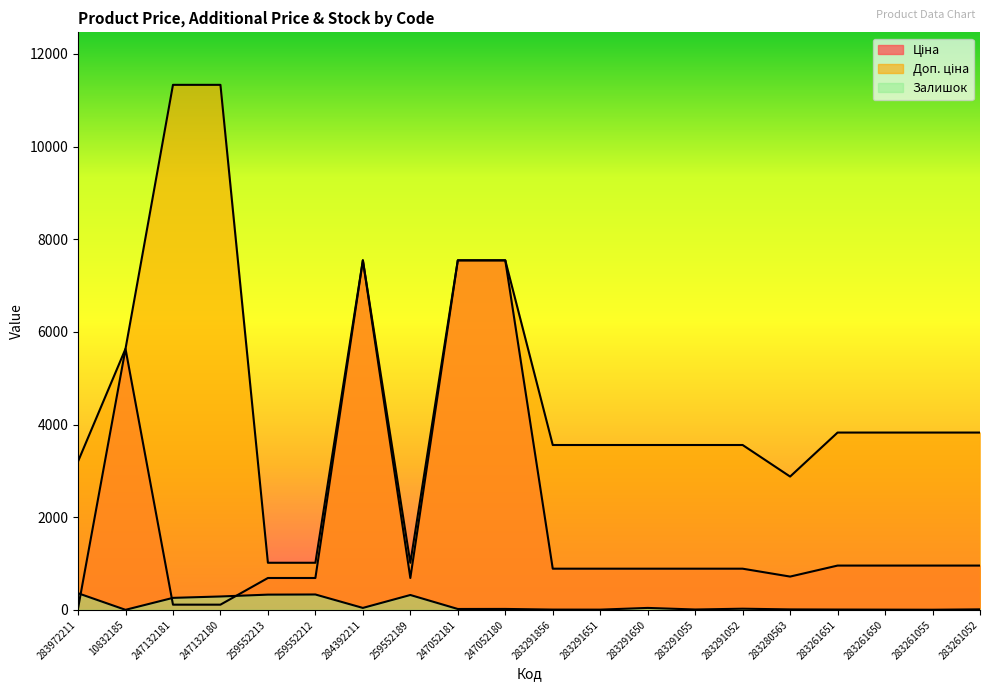

Reading left to right, extract all data points from this chart.

Ціна: 283972211=32.0	10832185=5636.0	247132181=113.3	247132180=113.3	259552213=689.1	259552212=689.1	284392211=7545.9	259552189=689.1	247052181=7545.9	247052180=7545.9	283291856=889.9	283291651=889.9	283291650=889.9	283291055=889.9	283291052=889.9	283280563=719.6	283261651=957.1	283261650=957.1	283261055=957.1	283261052=957.1
Доп. ціна: 283972211=3205.0	10832185=5636.0	247132181=11334.0	247132180=11334.0	259552213=1017.8	259552212=1017.8	284392211=7545.9	259552189=1017.8	247052181=7545.9	247052180=7545.9	283291856=3559.7	283291651=3559.7	283291650=3559.7	283291055=3559.7	283291052=3559.7	283280563=2878.5	283261651=3828.4	283261650=3828.4	283261055=3828.4	283261052=3828.4
Залишок: 283972211=360.0	10832185=2.0	247132181=260.0	247132180=290.0	259552213=330.0	259552212=333.0	284392211=43.0	259552189=322.0	247052181=20.0	247052180=21.0	283291856=7.0	283291651=6.0	283291650=43.0	283291055=9.0	283291052=26.0	283280563=11.0	283261651=8.0	283261650=6.0	283261055=4.0	283261052=12.0